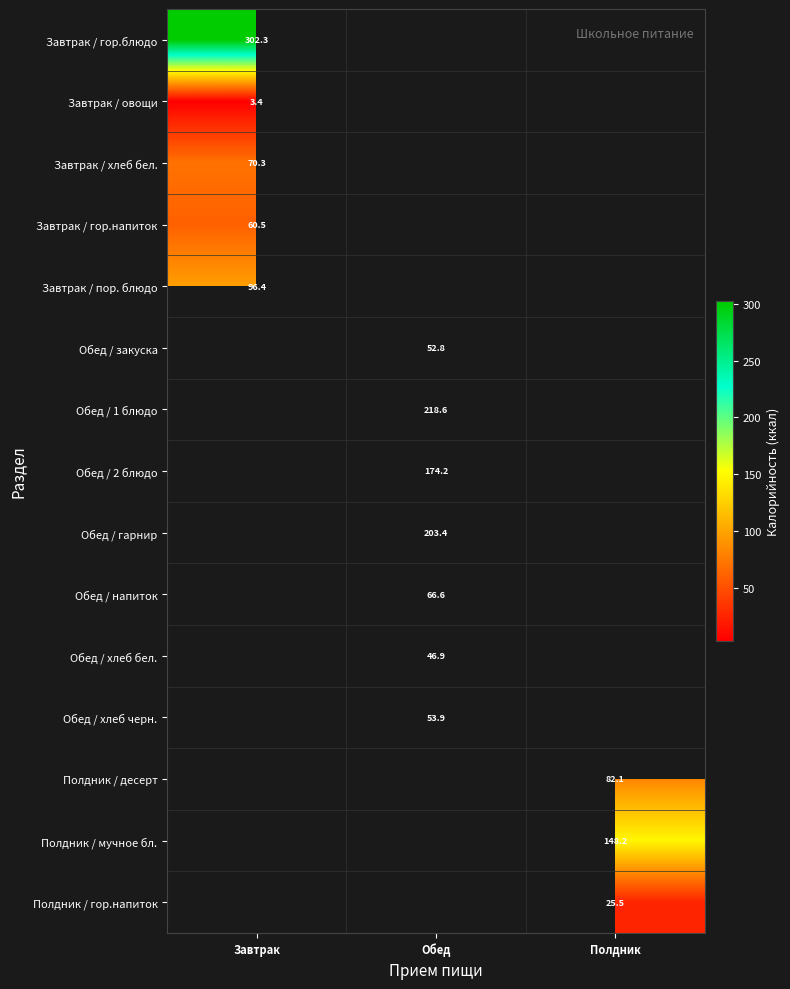

How many data points in Обед / гарнир are above 203?

1